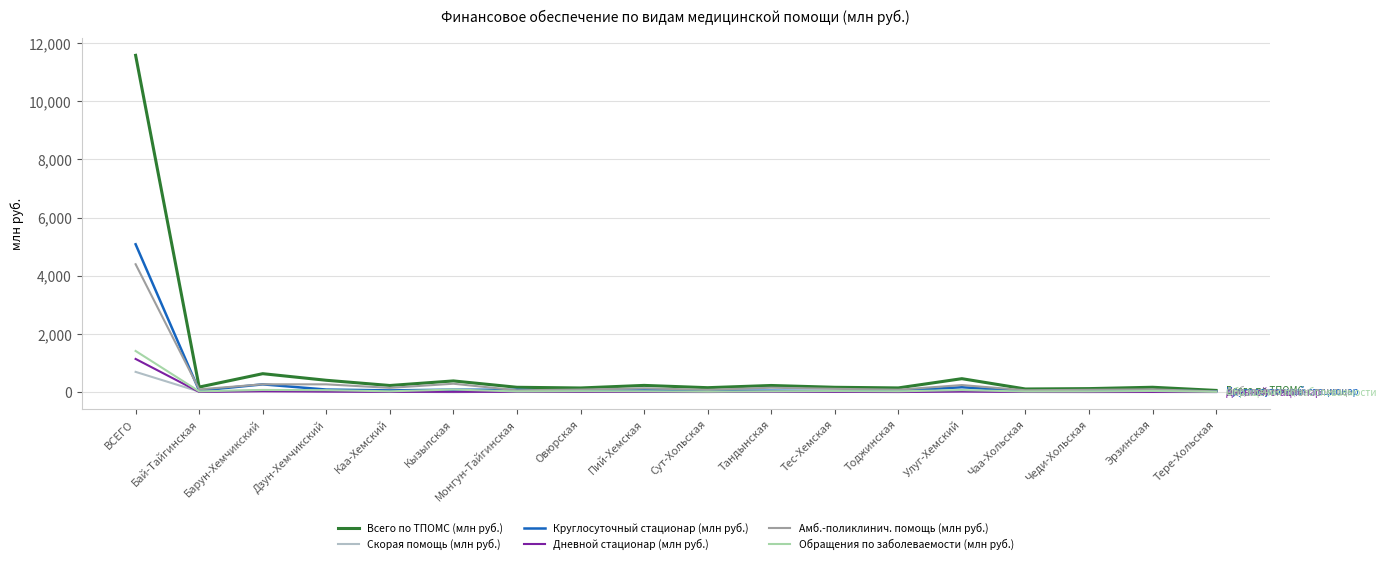

How many lines are shown in the chart?

6